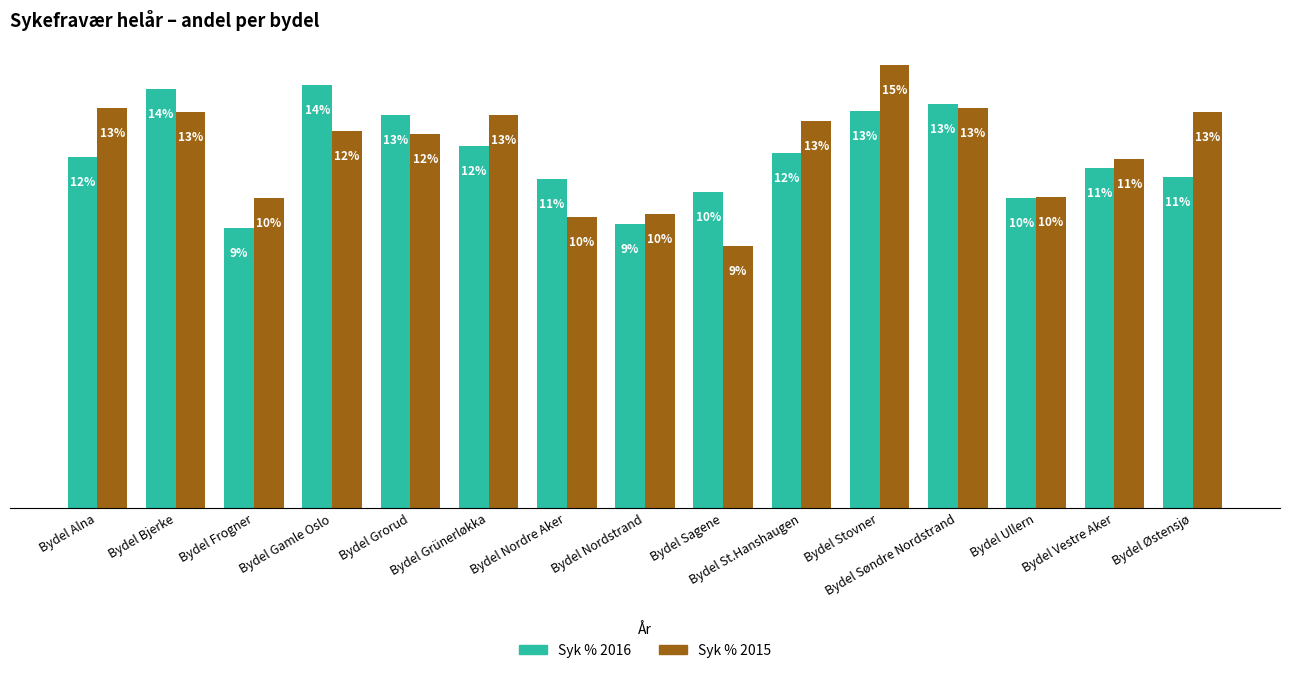

What are all the series names shown in the legend?

Syk % 2016, Syk % 2015